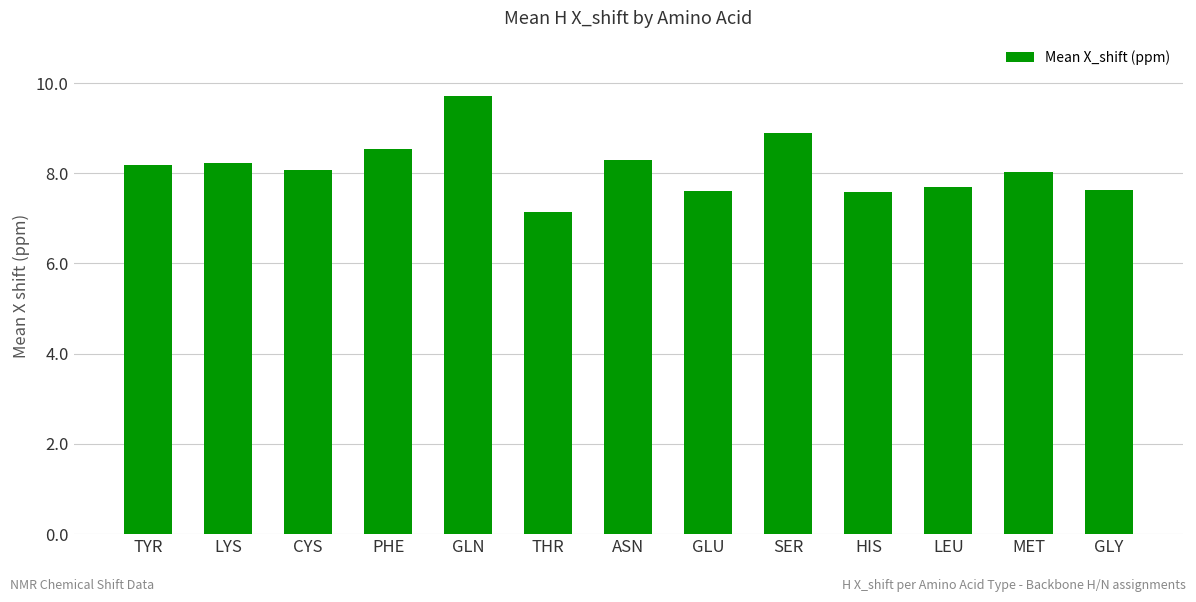

Which label corresponds to the largest value in the chart?

GLN